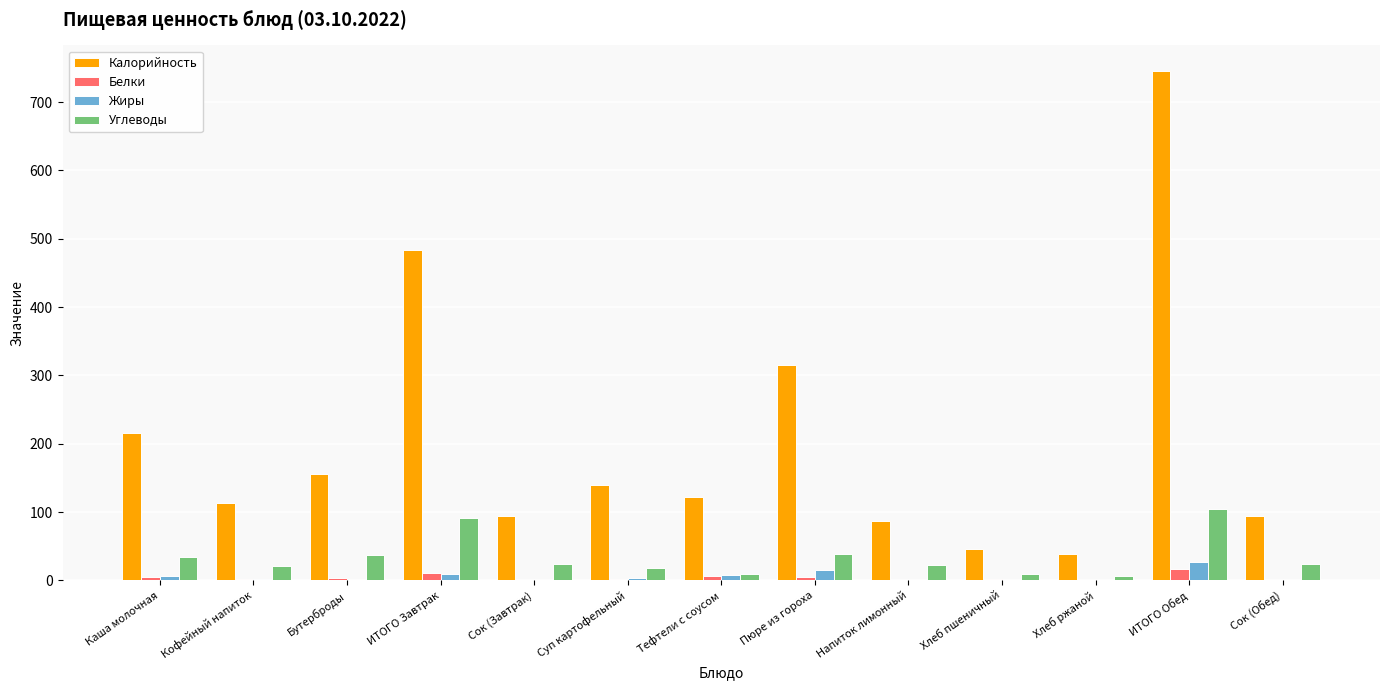

Which category has the highest value in the Калорийность series?

ИТОГО Обед